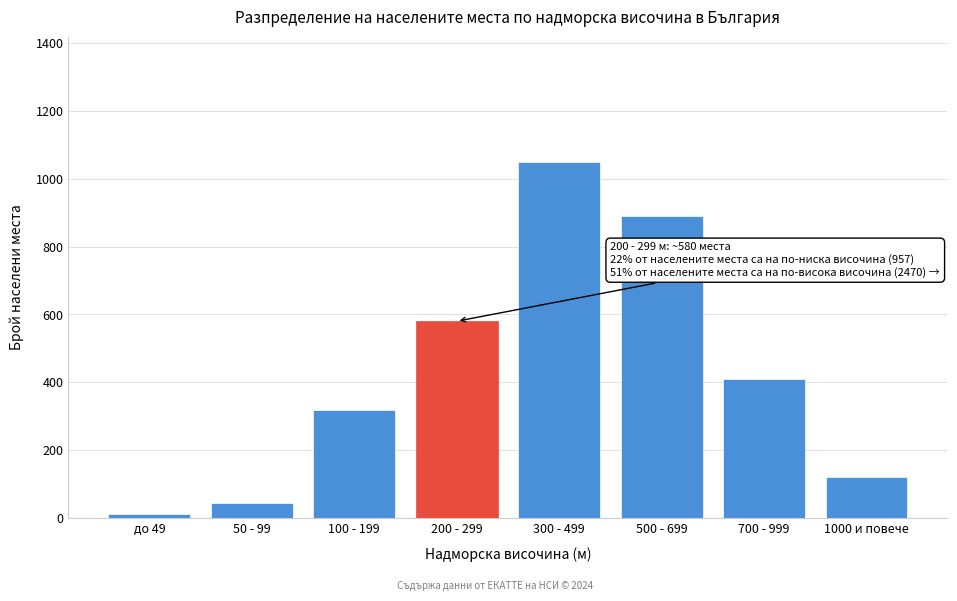

Reading right to left, list all the values displayed in this chart.

120	410	890	1050	580	320	45	12